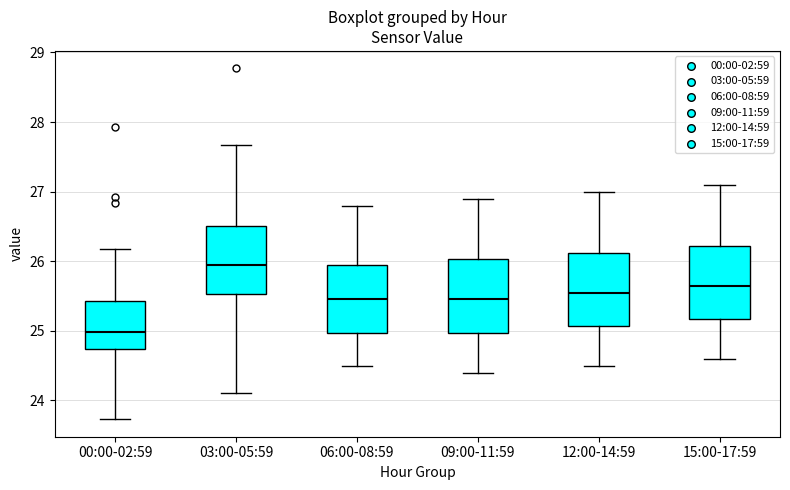

Reading left to right, read every box against the y-axis: the position of its median line, the range the box covers, and the ends of its whiskers. The values are not printed on the chart, so give them approximately, as read against the axis.

00:00-02:59: median 25.0, box 24.7 to 25.4, whiskers 23.7 to 26.2
03:00-05:59: median 26.0, box 25.5 to 26.5, whiskers 24.1 to 27.7
06:00-08:59: median 25.5, box 25.0 to 26.0, whiskers 24.5 to 26.8
09:00-11:59: median 25.5, box 25.0 to 26.0, whiskers 24.4 to 26.9
12:00-14:59: median 25.6, box 25.1 to 26.1, whiskers 24.5 to 27.0
15:00-17:59: median 25.7, box 25.2 to 26.2, whiskers 24.6 to 27.1